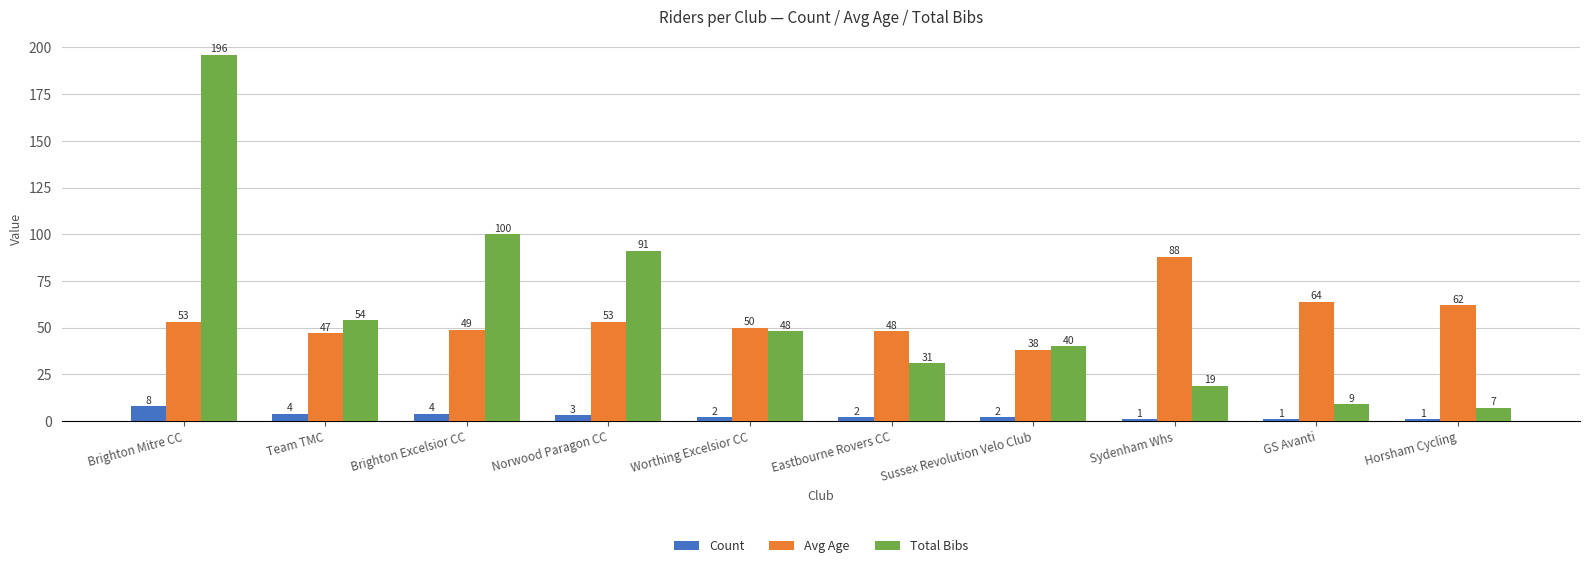

Is it true that Avg Age equals 47 at Team TMC?

True